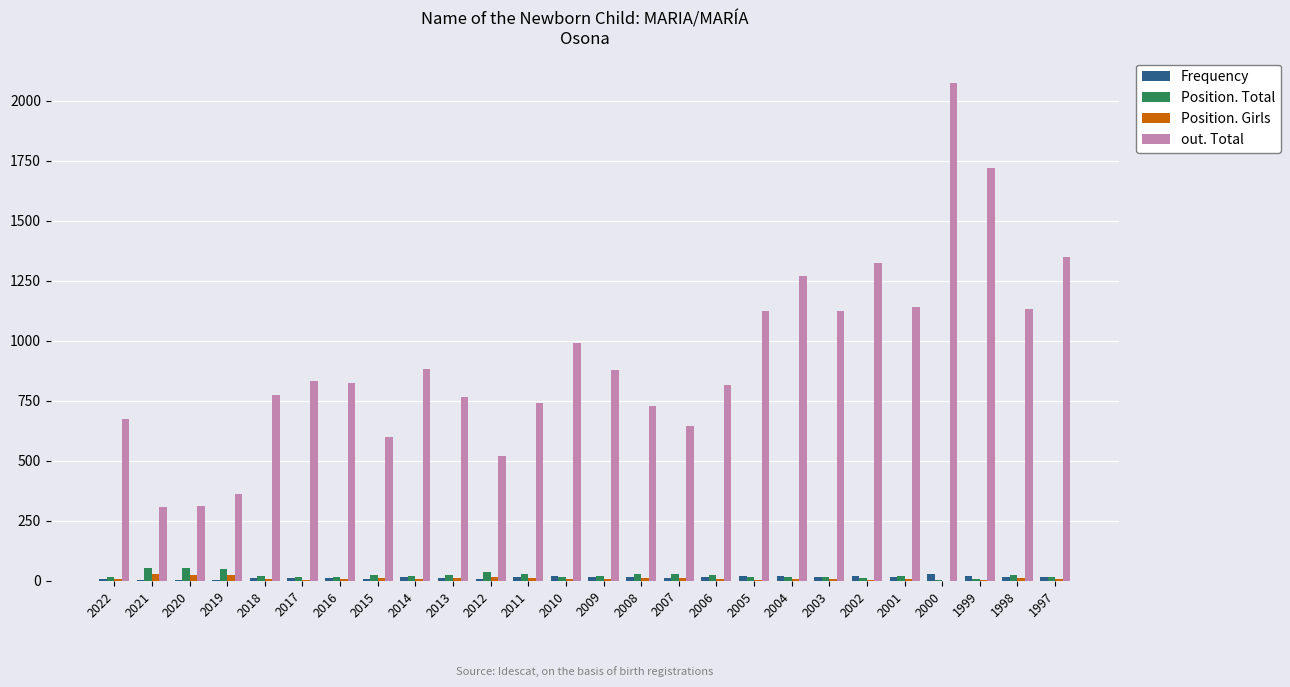

Which series has the largest range (max minus min)?

out. Total